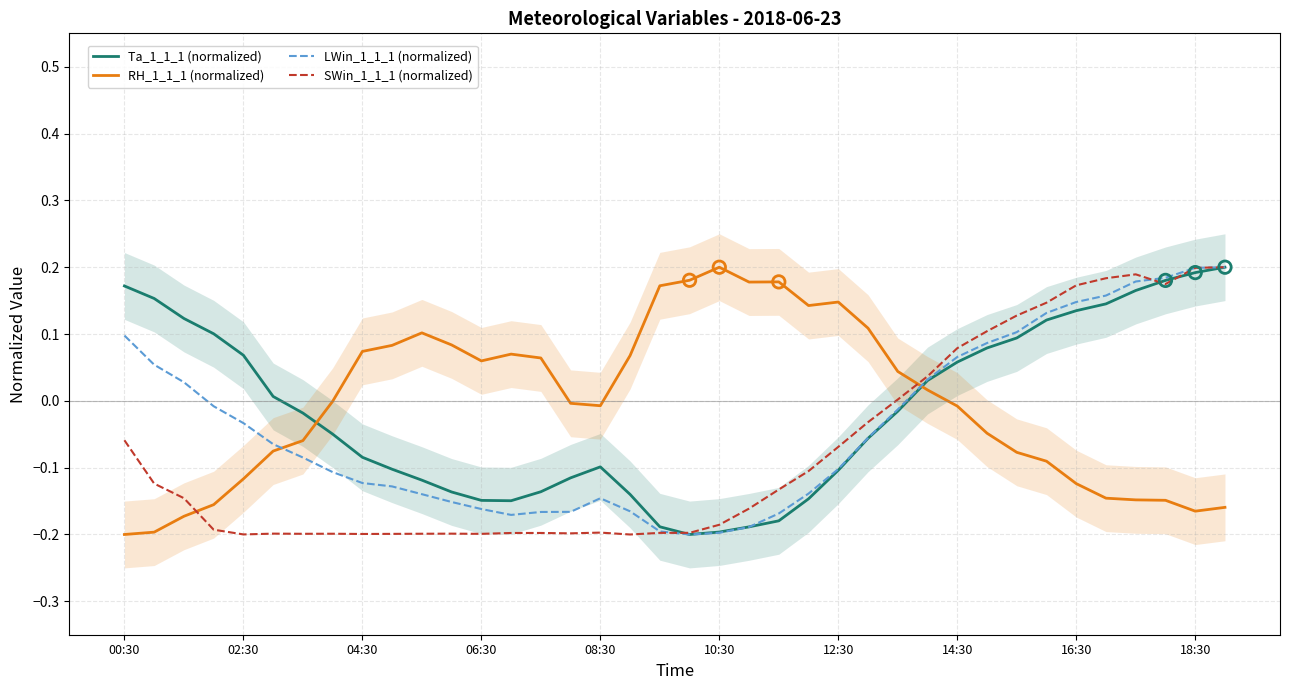

What is the total value across all series at 29?

0.2